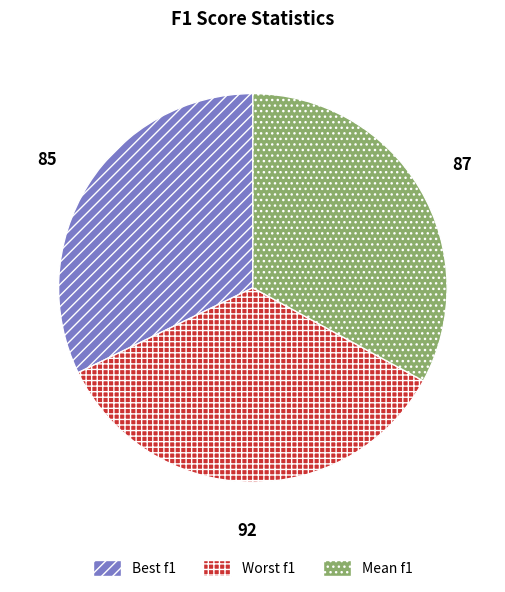

How many segments does this pie chart have?

3